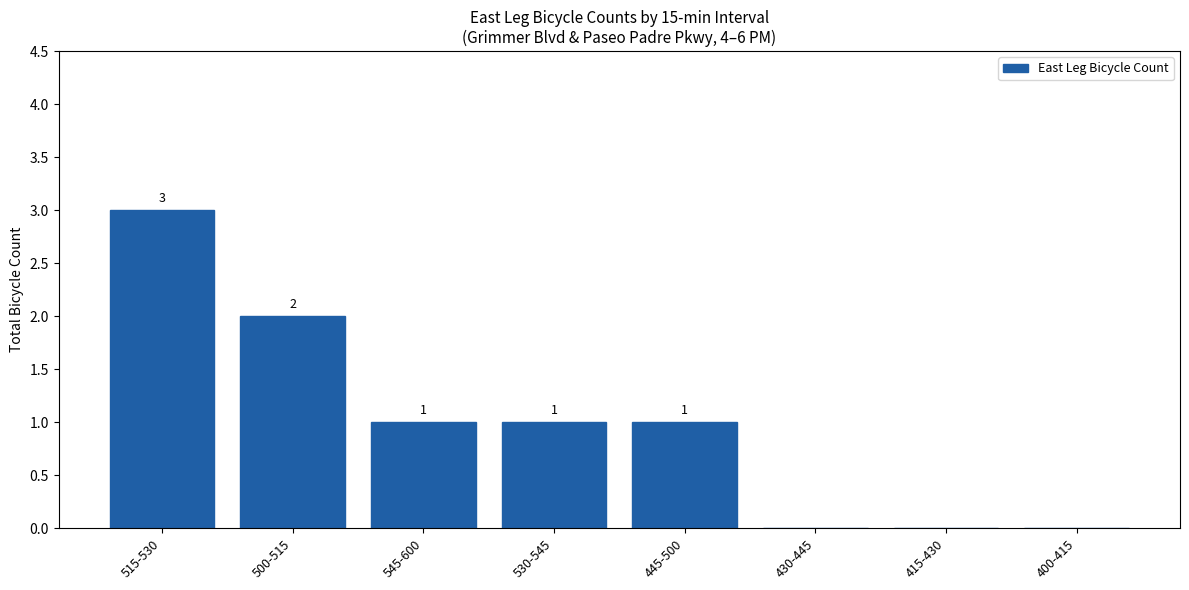

Are the bars horizontal?

No